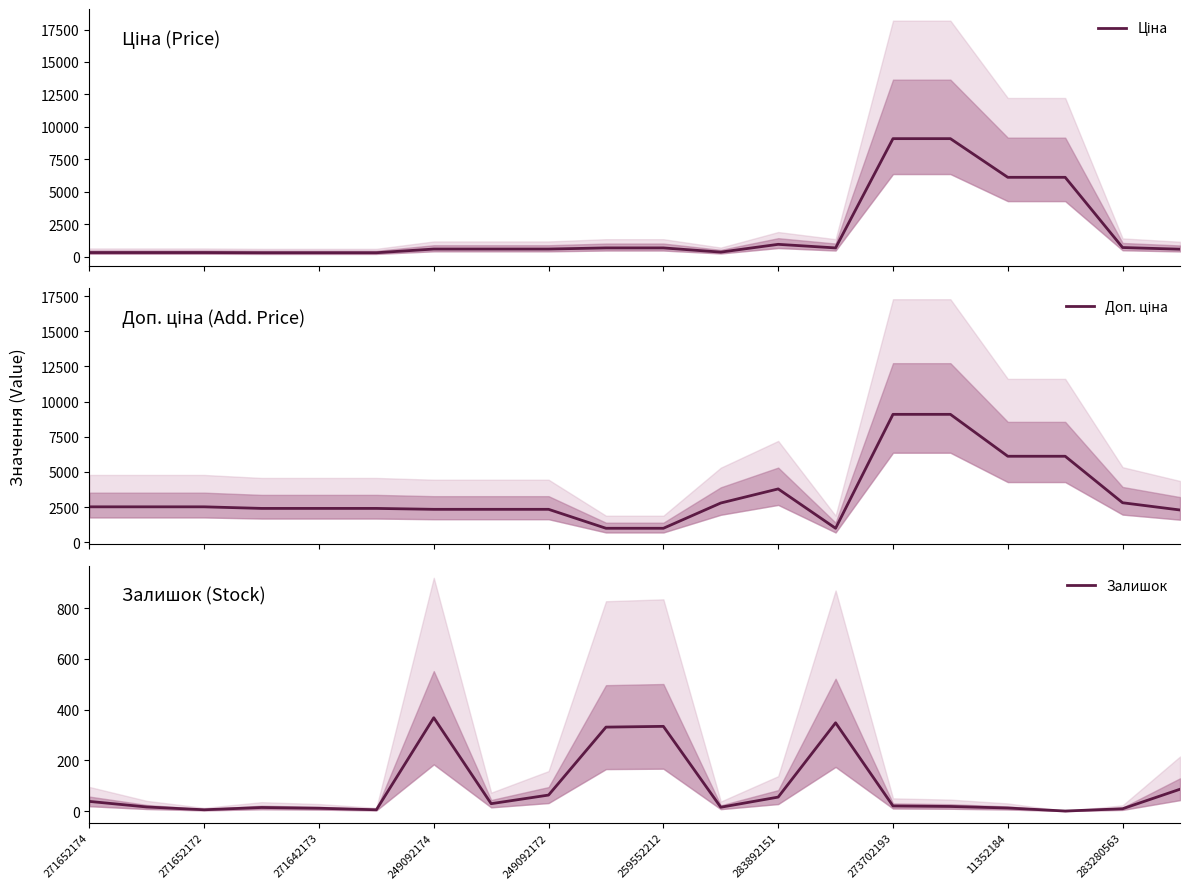

Does the chart have visible grid lines?

No